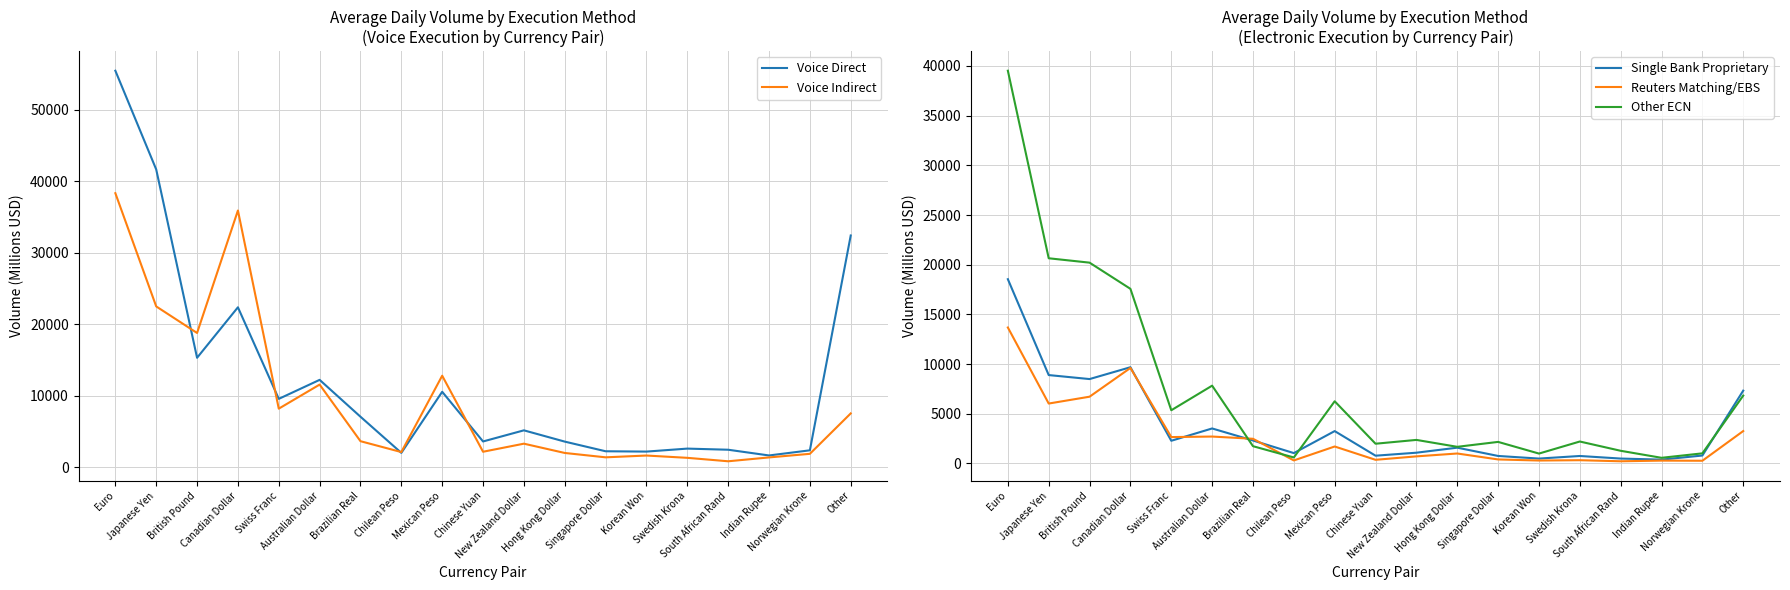

Which series has the widest spread of values?

Voice Direct